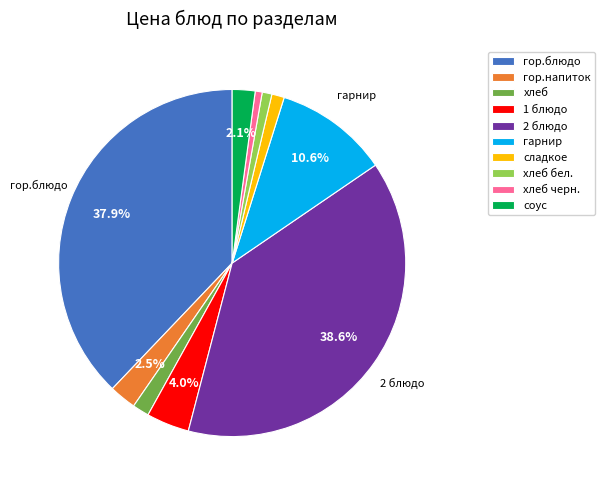

To the nearest percent, what is the combined percentage of гарнир and соус?

13%